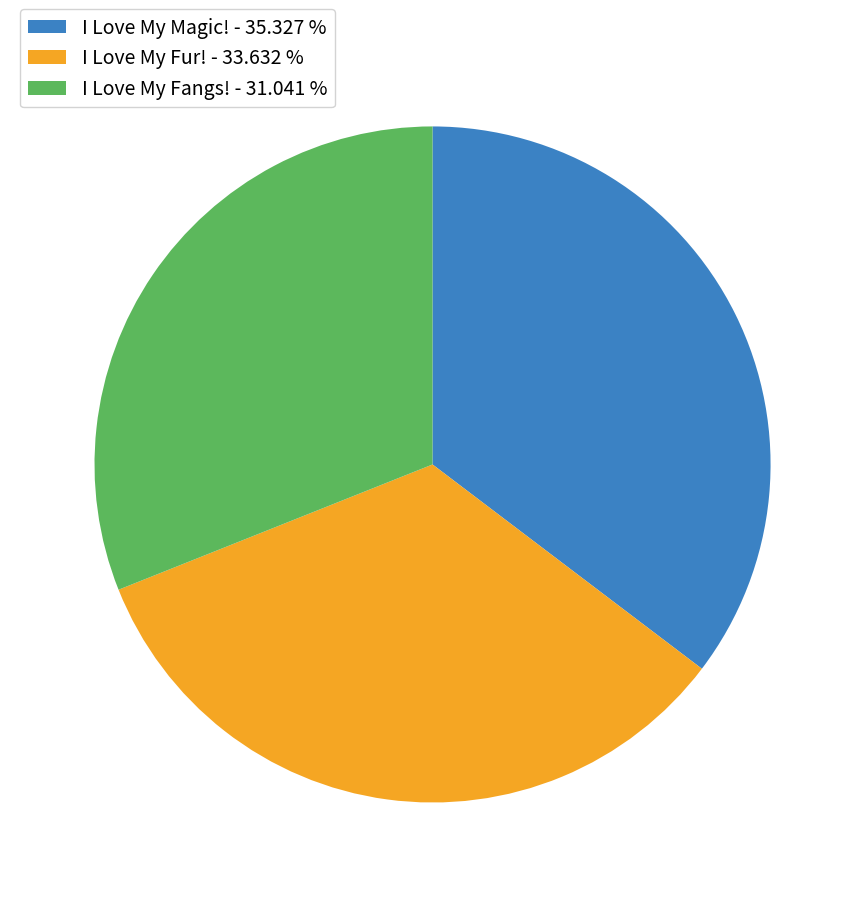

Is it true that I Love My Fangs! is 41% of the pie?

False